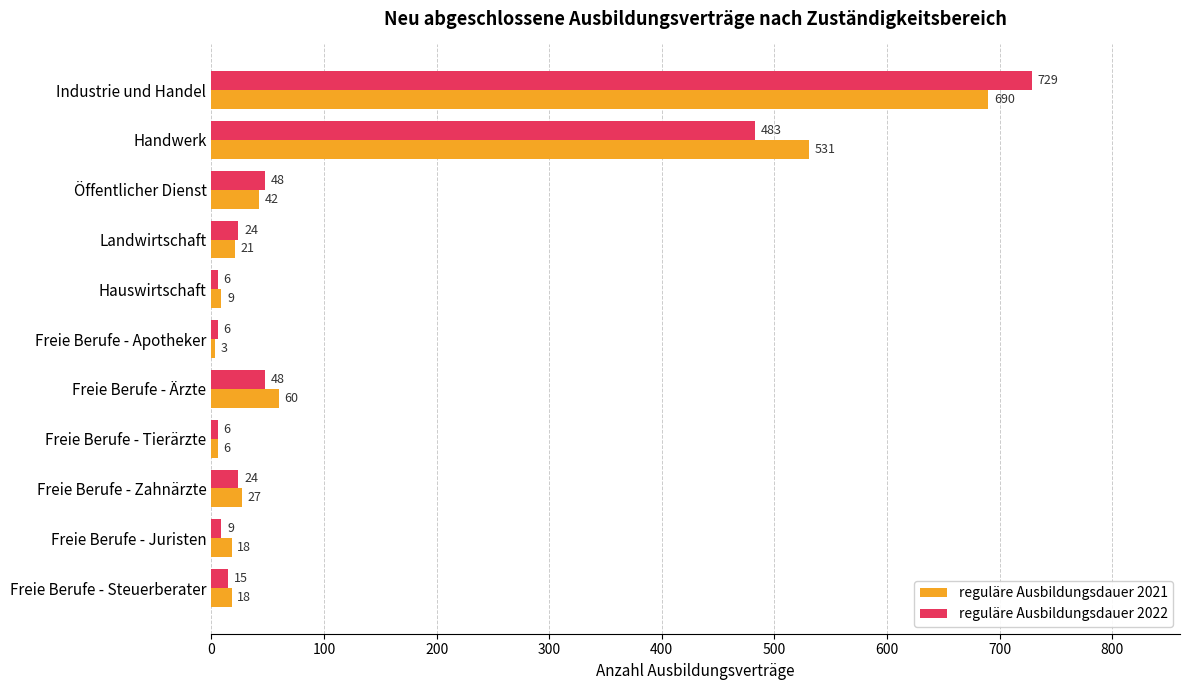

Which series changed the most between Industrie und Handel and Freie Berufe - Zahnärzte?

reguläre Ausbildungsdauer 2022